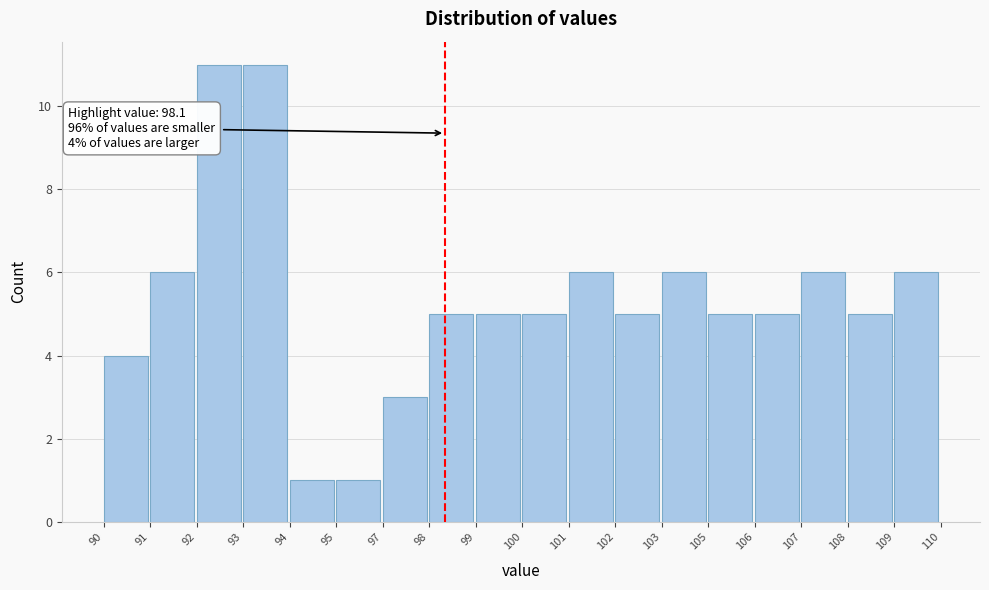

Reading left to right, list all the values displayed in this chart.

90=4	91=6	92=11	93=11	94=1	95=1	97=3	98=5	99=5	100=5	101=6	102=5	103=6	105=5	106=5	107=6	108=5	109=6